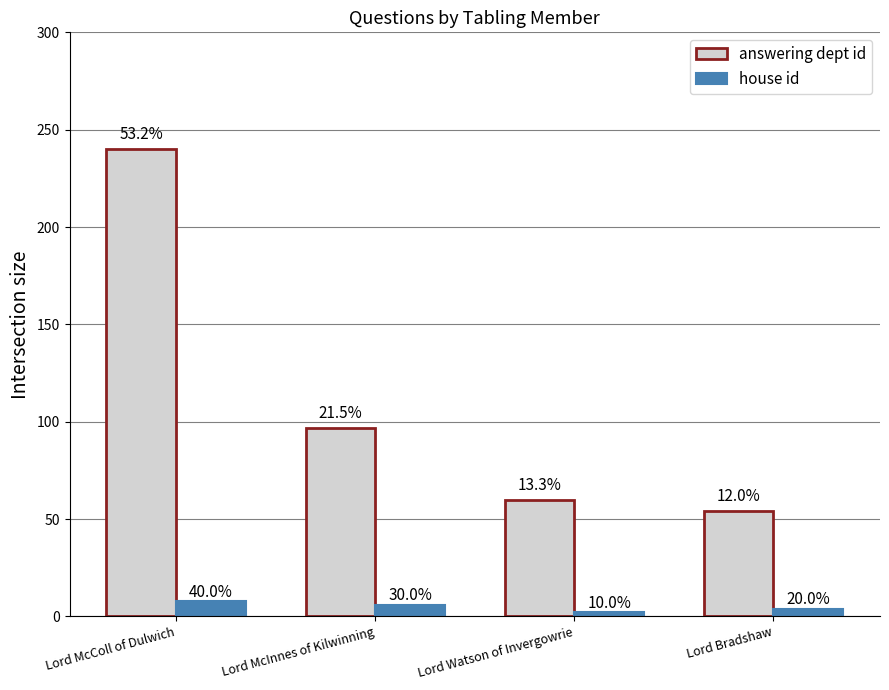

What are all the series names shown in the legend?

answering dept id, house id